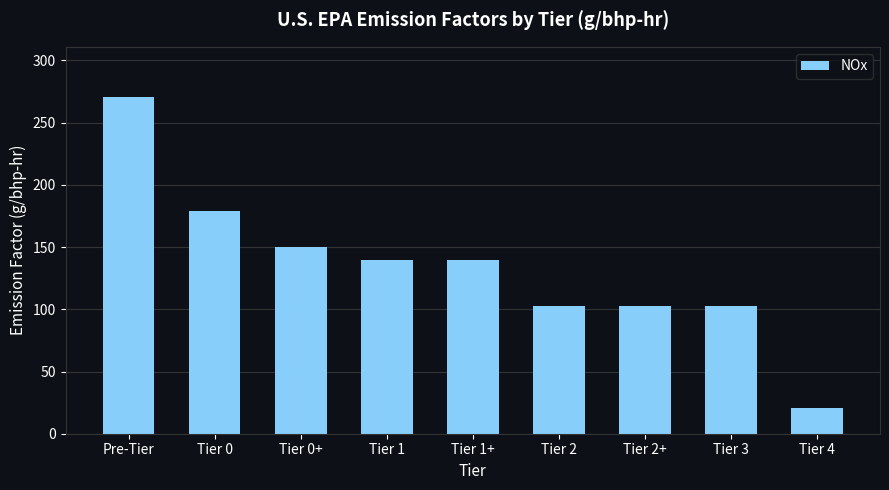

True or false: the data shows 270.4 at Pre-Tier.

True